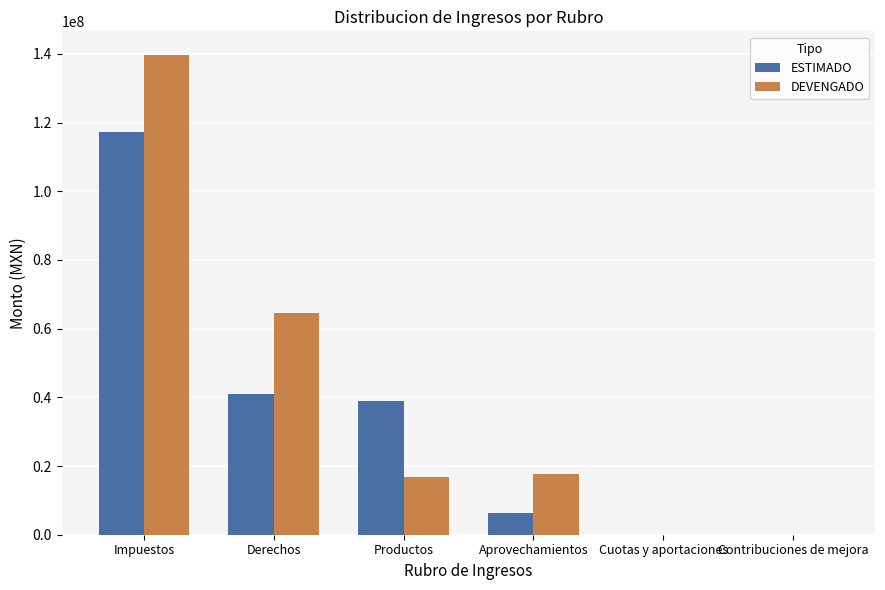

What is the maximum value shown in the chart?

139563299.8